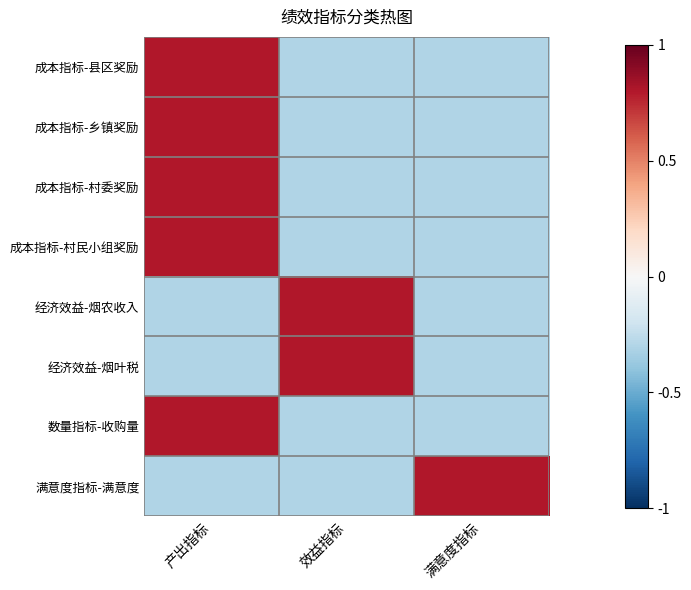

At how many categories does at least one series exceed 0?

3